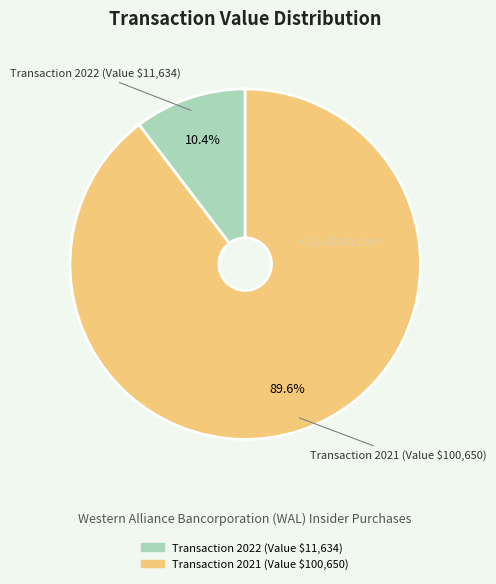

Which slice represents more than half of the pie?

Transaction 2021 (Value $100,650)